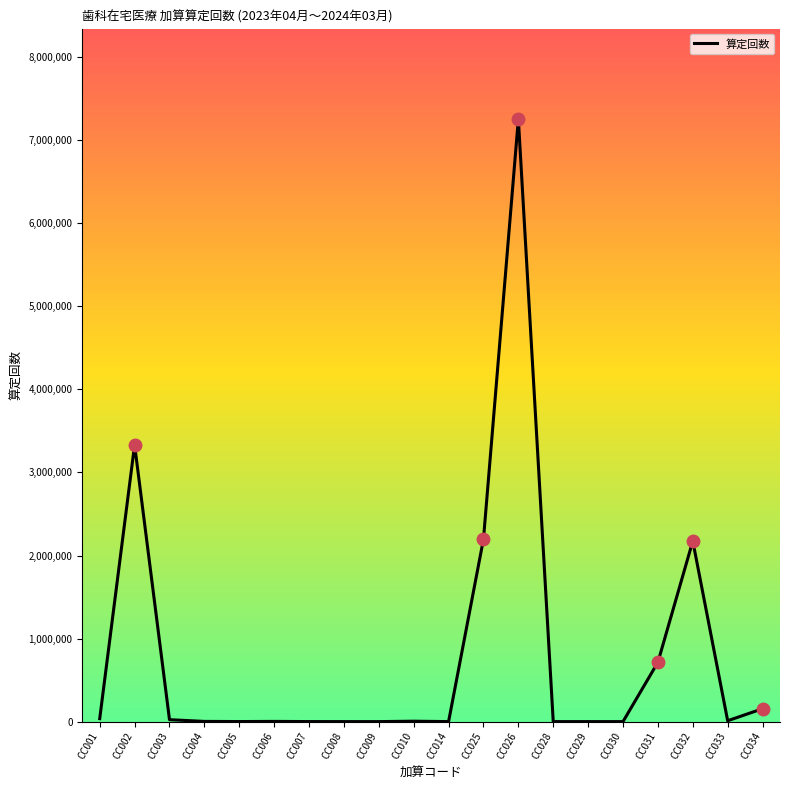

What is the difference between the values at CC028 and CC005?

612